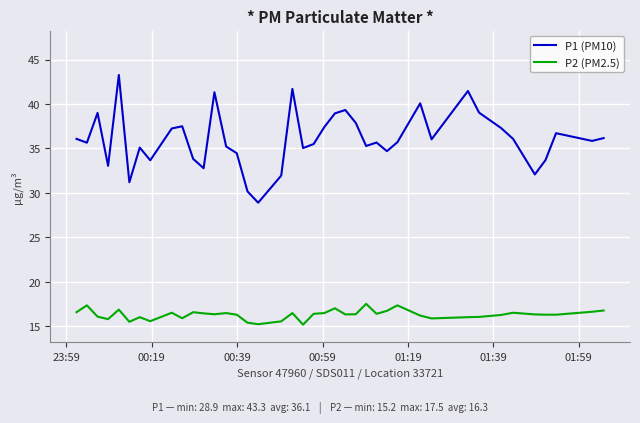

Which series has the widest spread of values?

P1 (PM10)